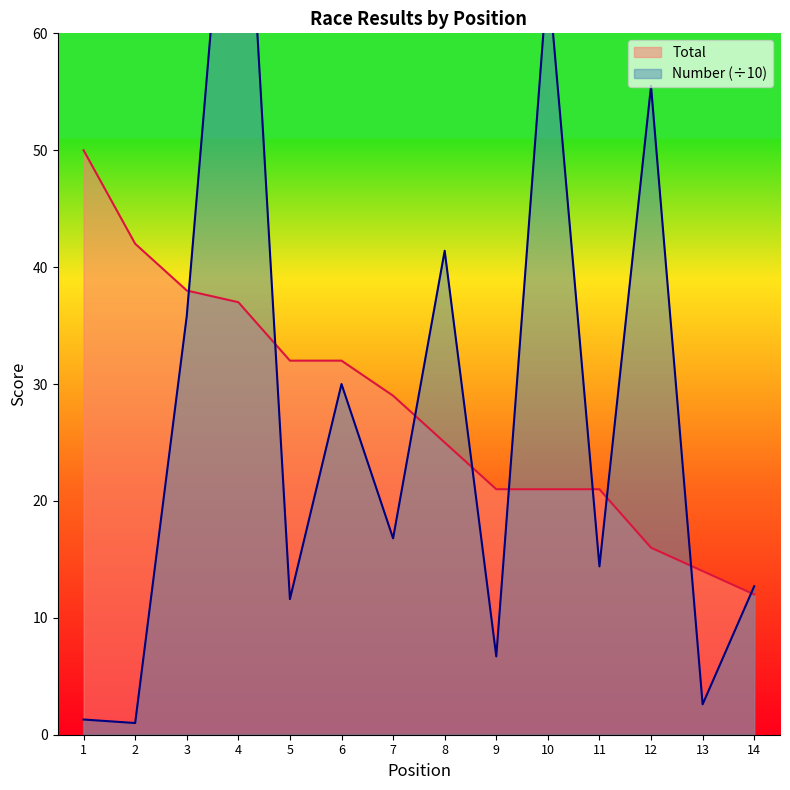

Which series has the largest range (max minus min)?

Number